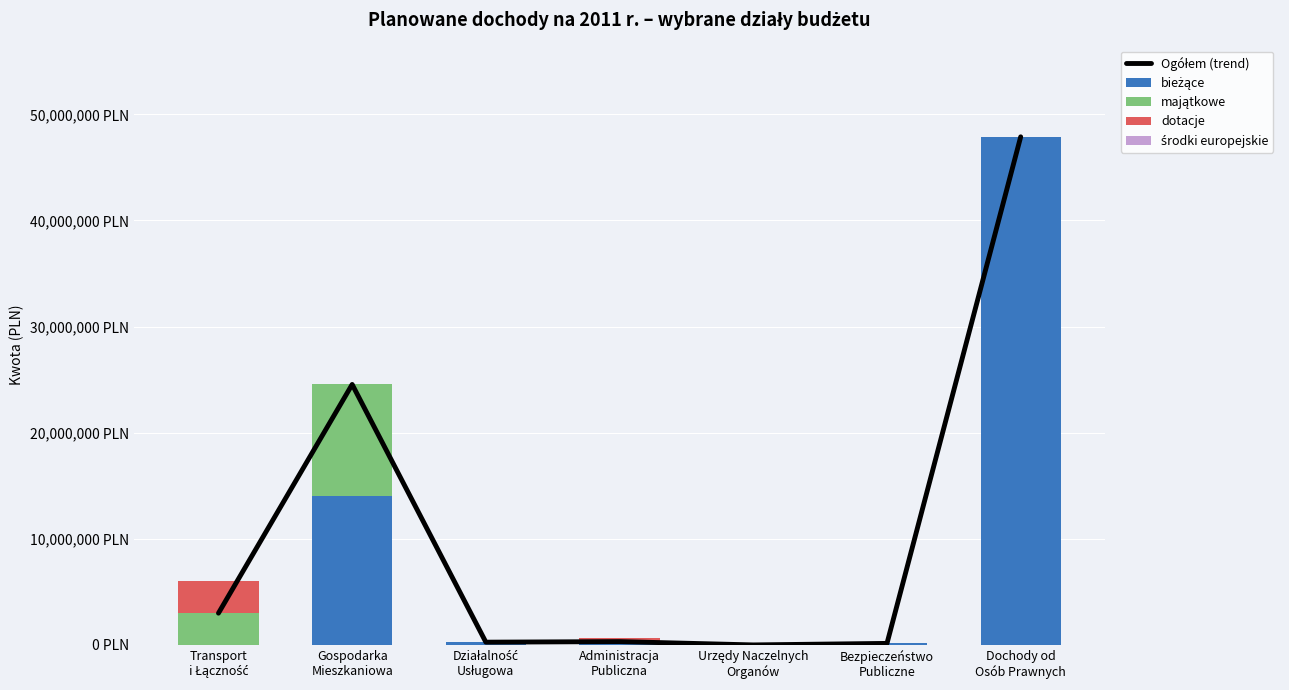

Are the bars horizontal?

No